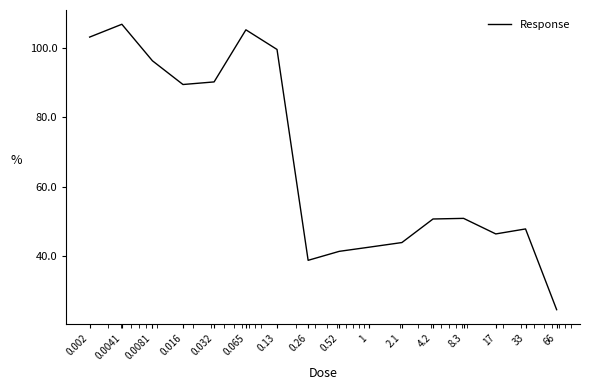

What is the difference between the maximum and minimum values?

82.4